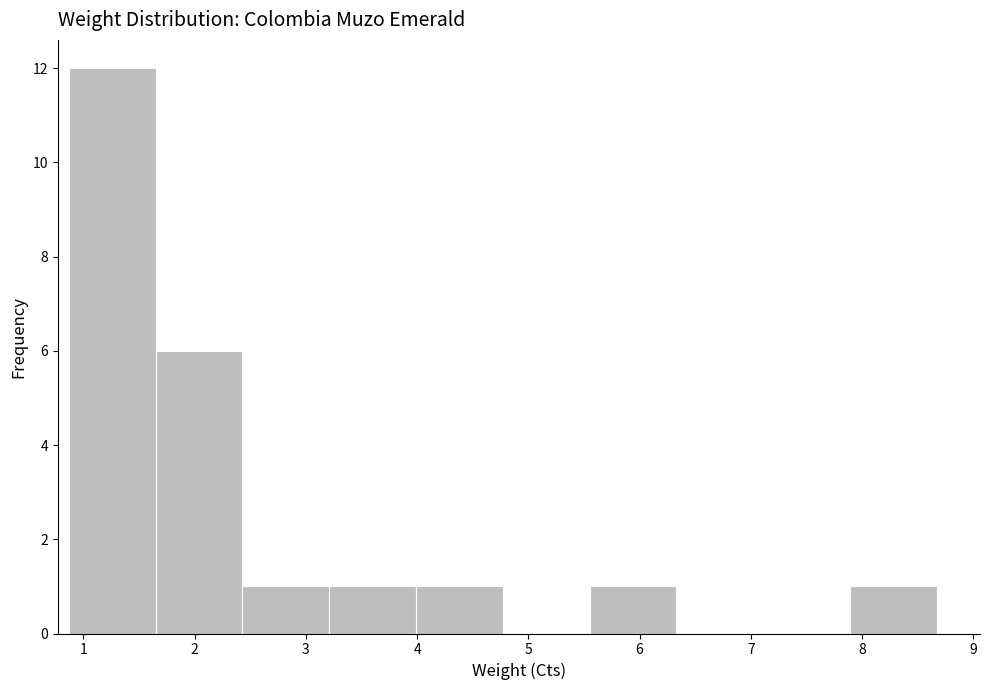

Reading left to right, list every bar in this chart as the range it spans on the x-axis followed by its height. Neither the bar edges nor the heights are printed on the chart, so give them approximately, as read against the axes.

0.87 to 1.65: 12
1.65 to 2.43: 6
2.43 to 3.21: 1
3.21 to 3.99: 1
3.99 to 4.77: 1
4.77 to 5.55: 0
5.55 to 6.33: 1
6.33 to 7.11: 0
7.11 to 7.89: 0
7.89 to 8.67: 1